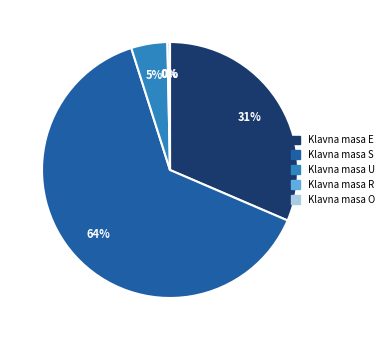

To the nearest percent, what is the difference between the largest and smallest slice percentages?

64%